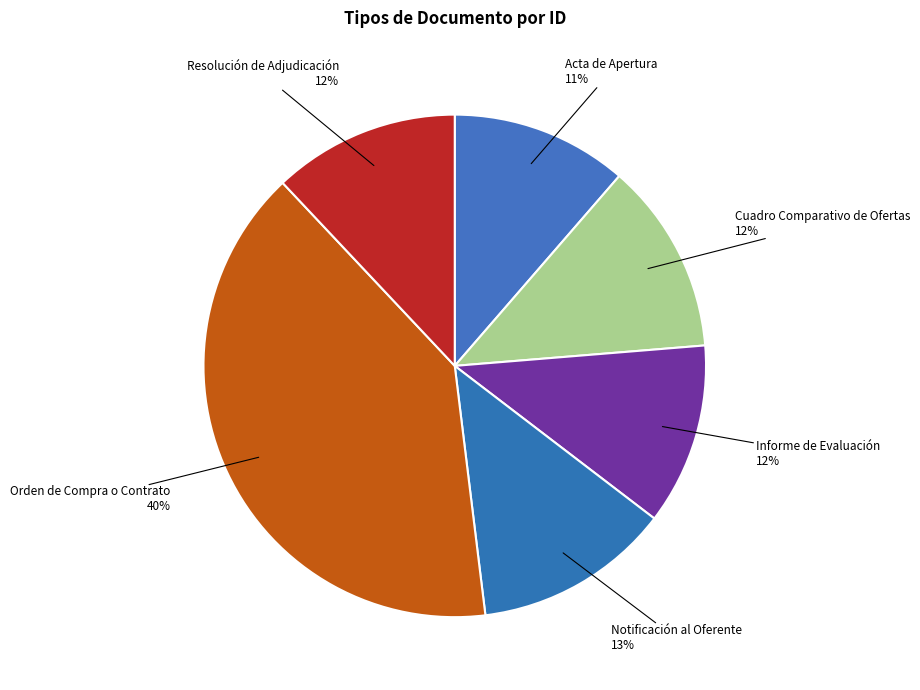

To the nearest percent, what is the difference between the largest and smallest slice percentages?

29%